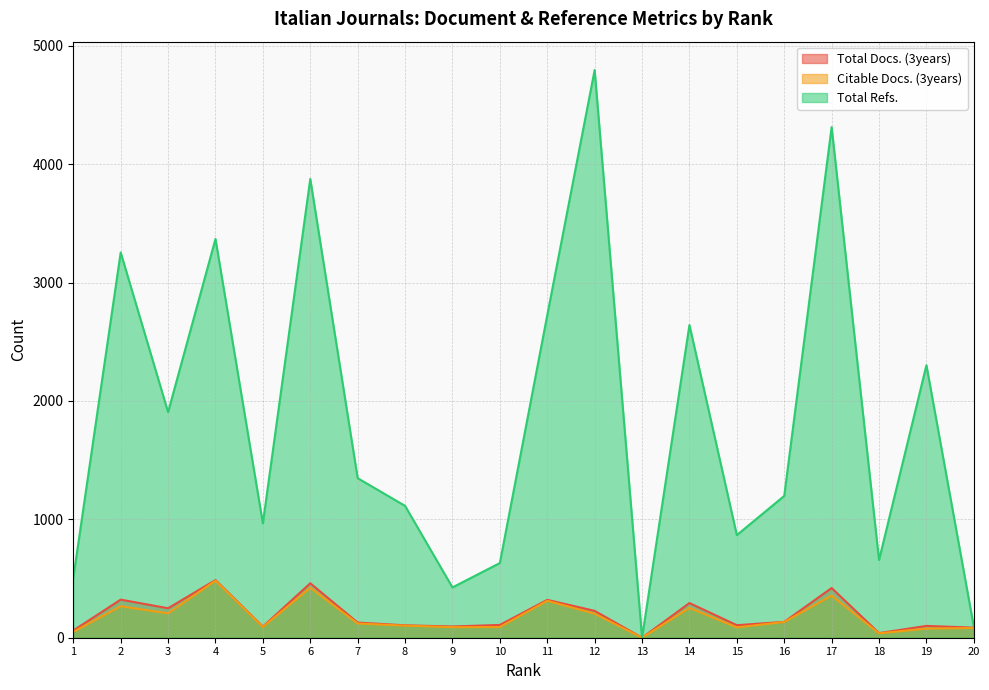

Rank the categories by Total Docs. (3years) value from lowest to highest.

13, 18, 1, 20, 5, 9, 19, 8, 15, 10, 7, 16, 12, 3, 14, 11, 2, 17, 6, 4